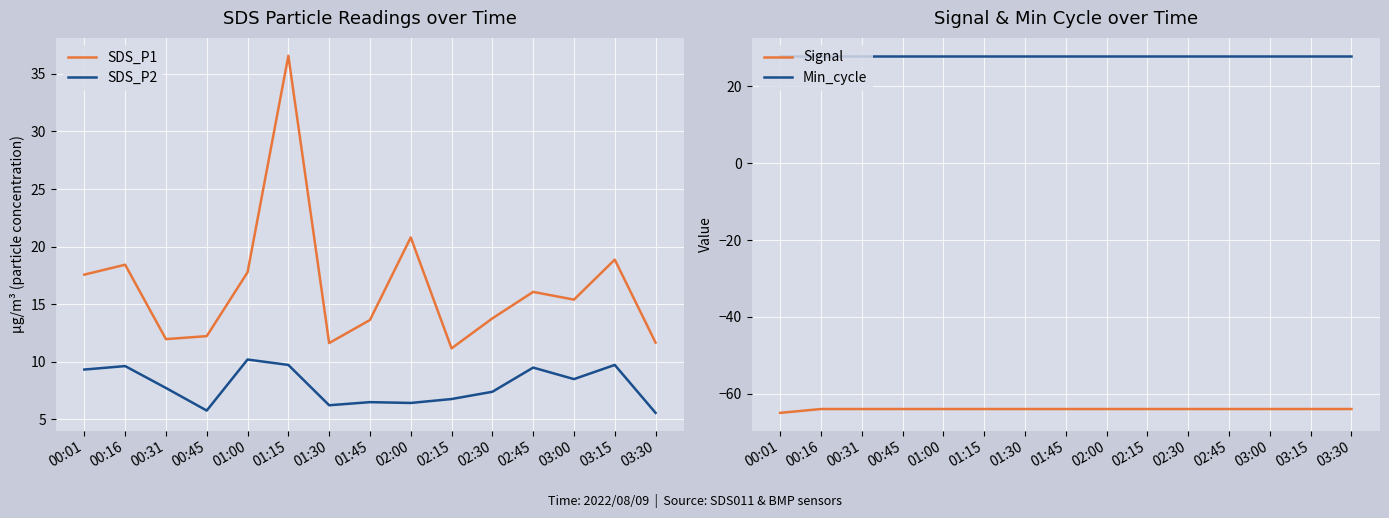

What is the value of the SDS_P2 point at the 12th from the left?

9.5